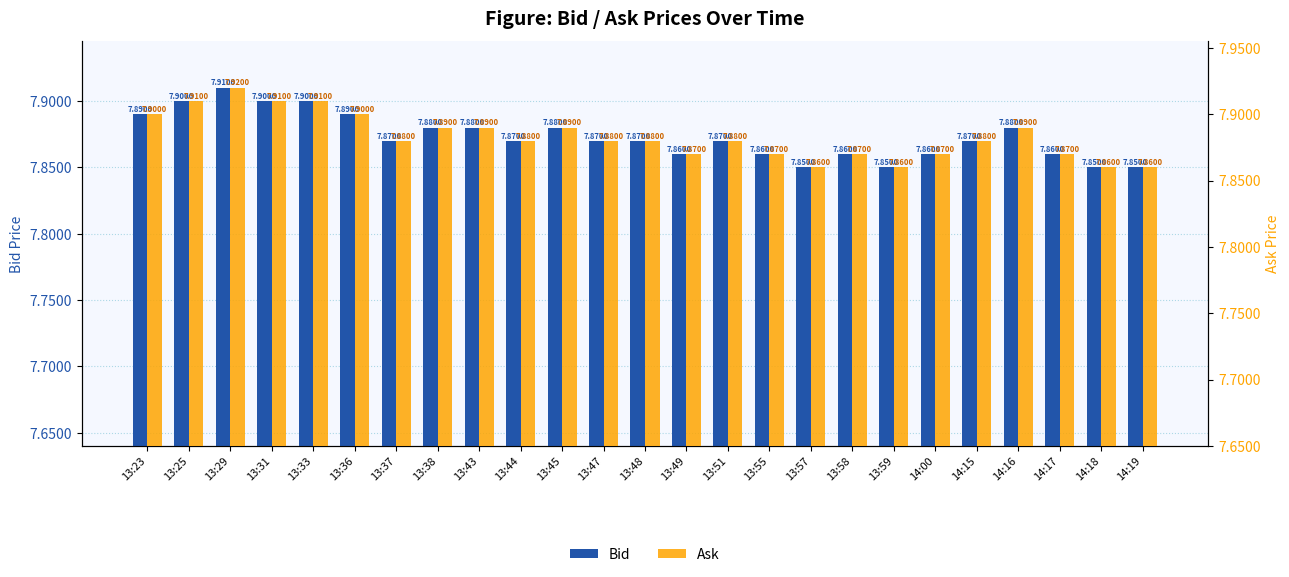

What is the value of the Ask bar at the 16th from the left?

7.9